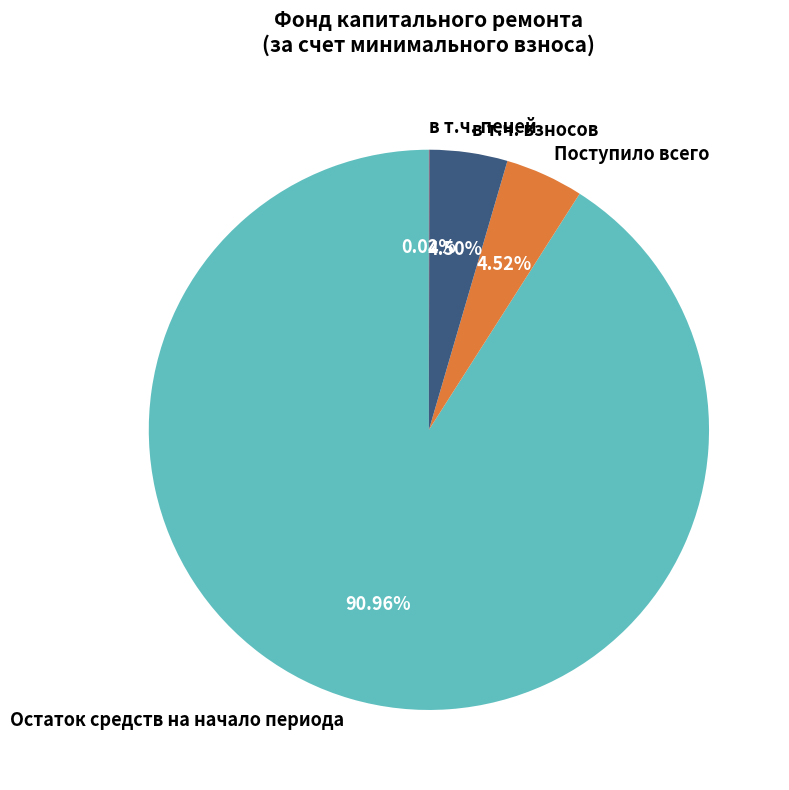

Is it true that Остаток средств на начало периода is 86% of the pie?

False